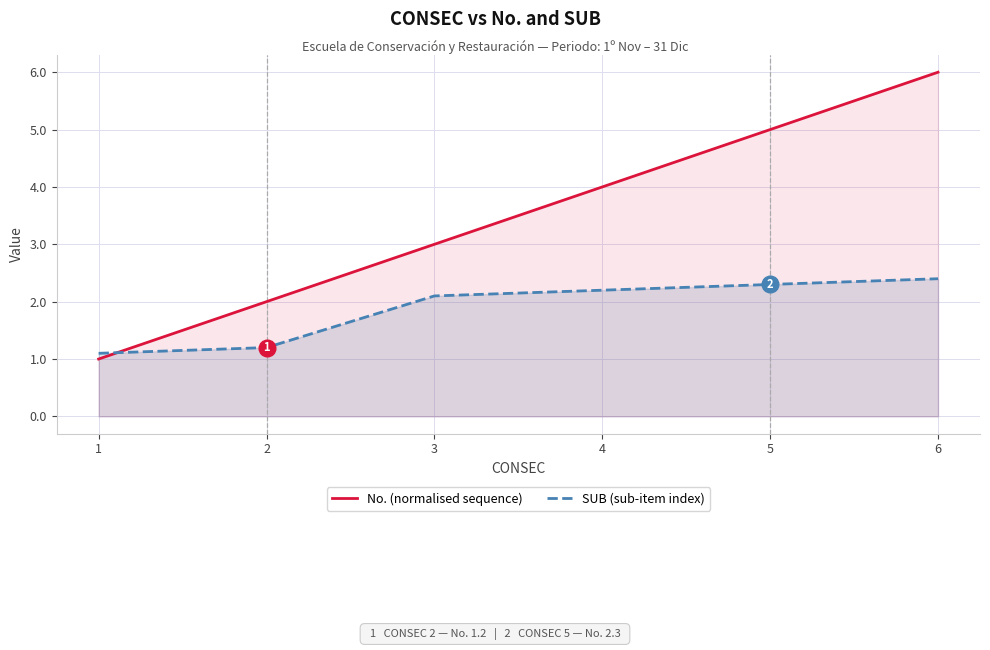

Does the chart display data point markers on the line(s)?

No